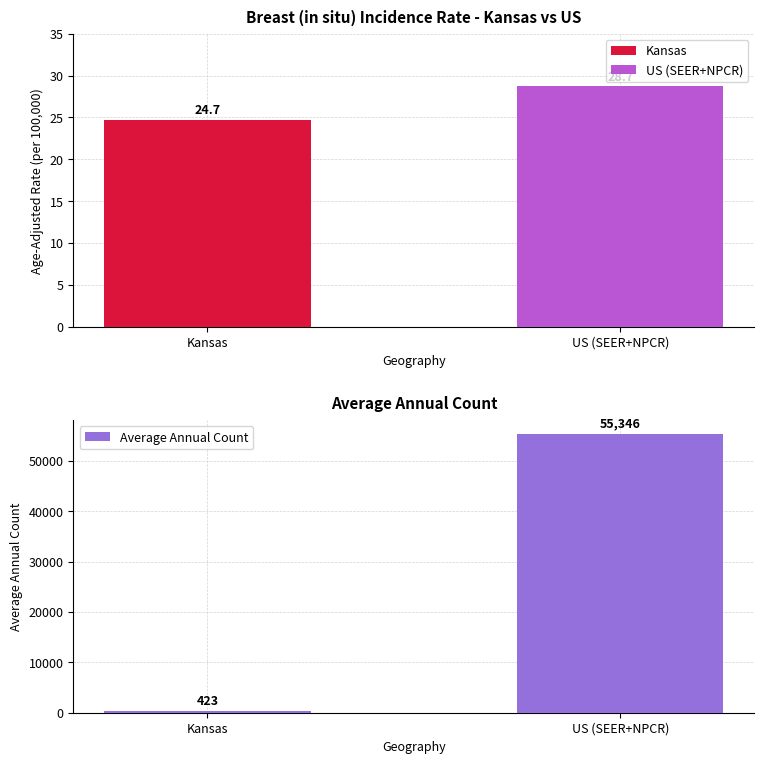

Read the Average Annual Count value at Kansas, to the nearest 50.

400